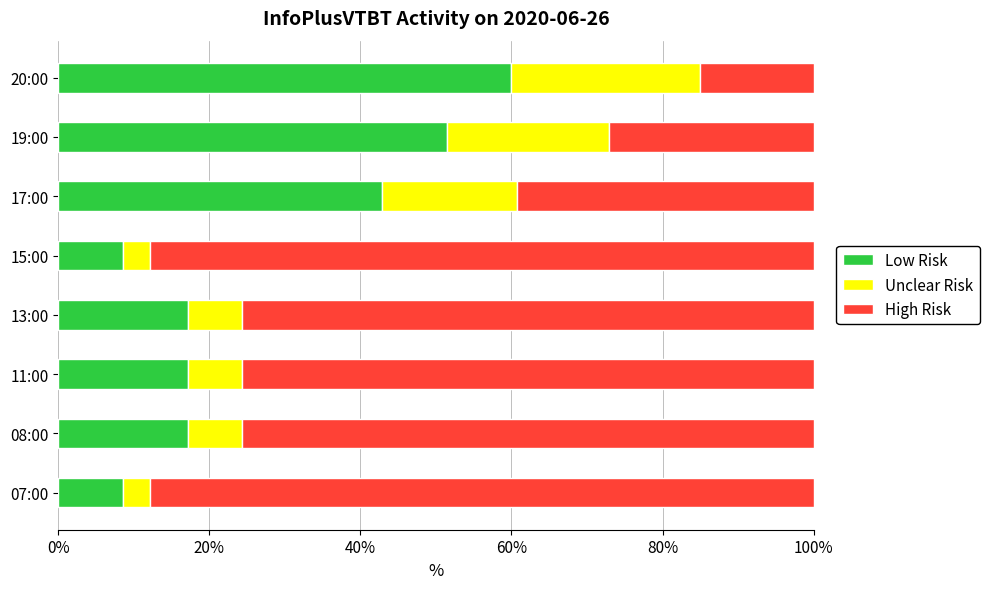

What is the minimum value for Low Risk?

8.6